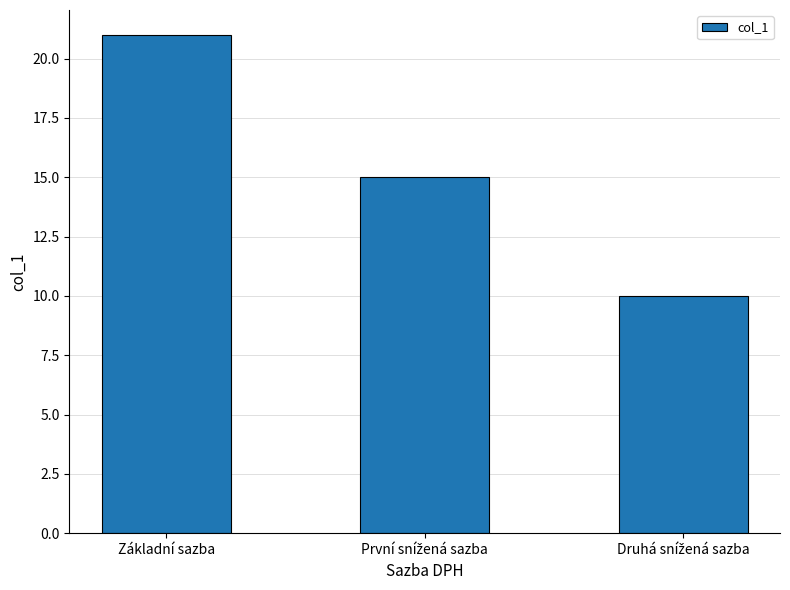

What position from the right is Základní sazba?

3